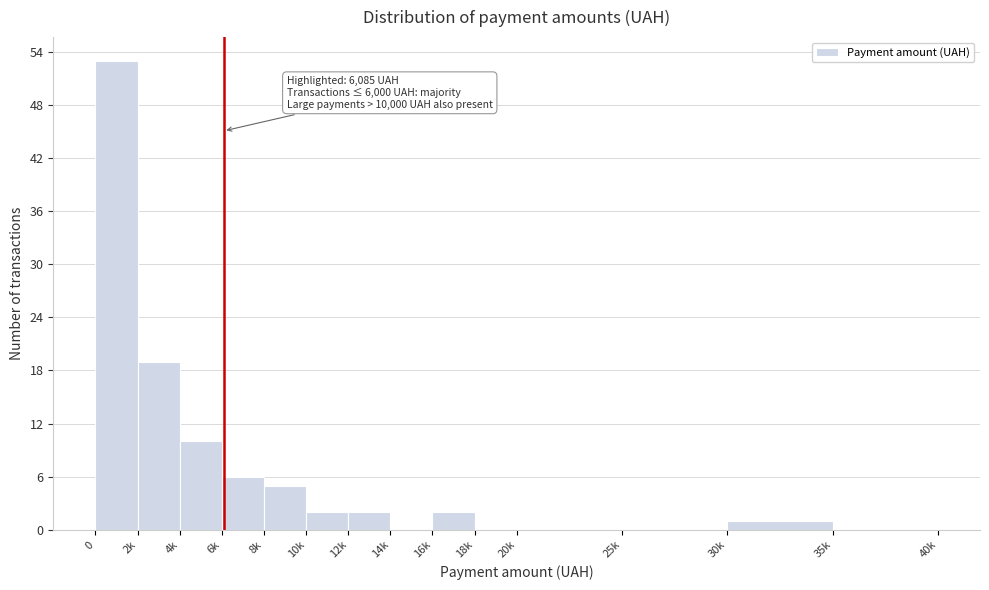

Reading left to right, transcribe all the data shown in this chart.

0=53	2k=19	4k=10	6k=6	8k=5	10k=2	12k=2	14k=0	16k=2	18k=0	20k=0	25k=0	30k=1	35k=0